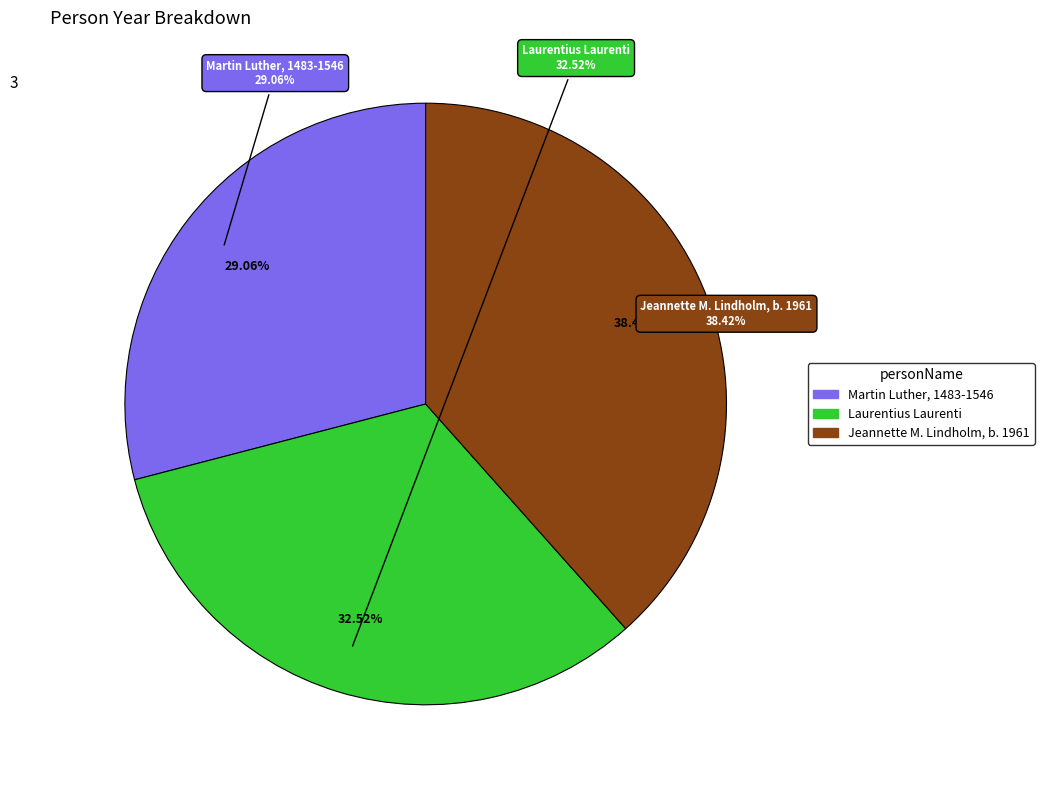

Rank the categories by value from lowest to highest.

Martin Luther, 1483-1546, Laurentius Laurenti, Jeannette M. Lindholm, b. 1961